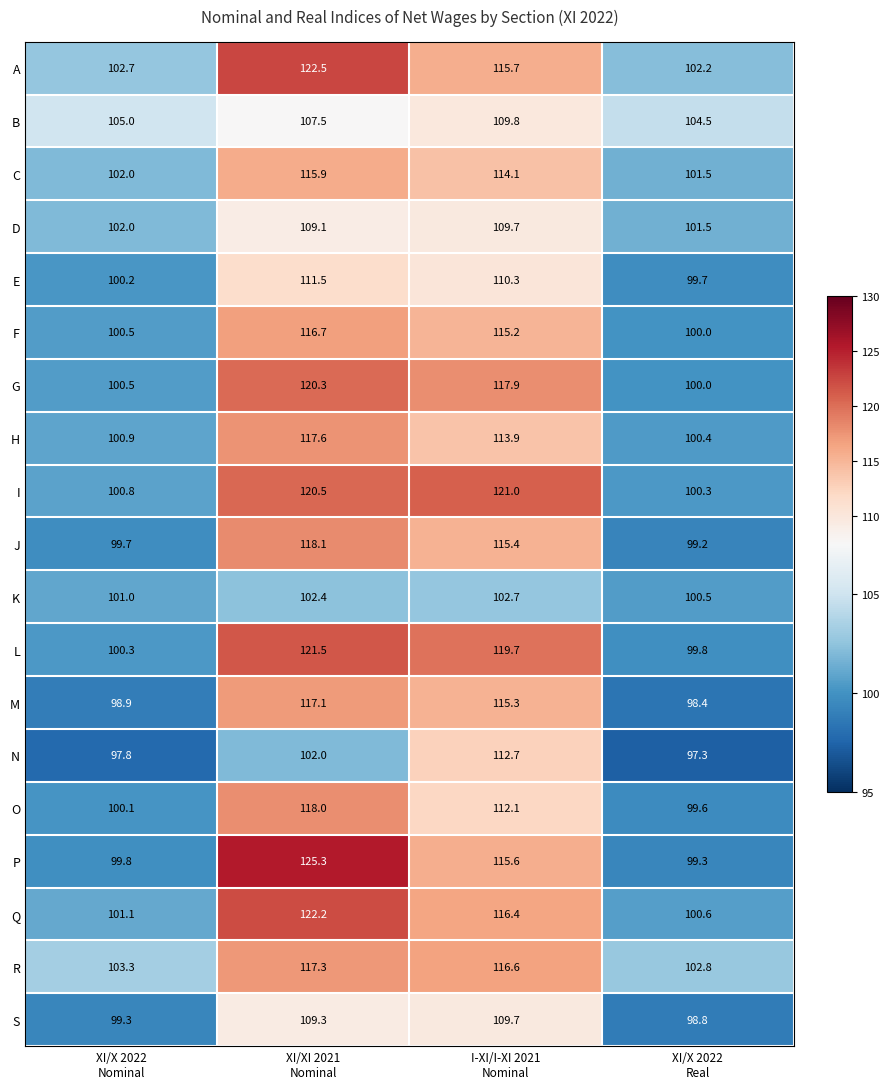

How many categories are shown in the chart?

4